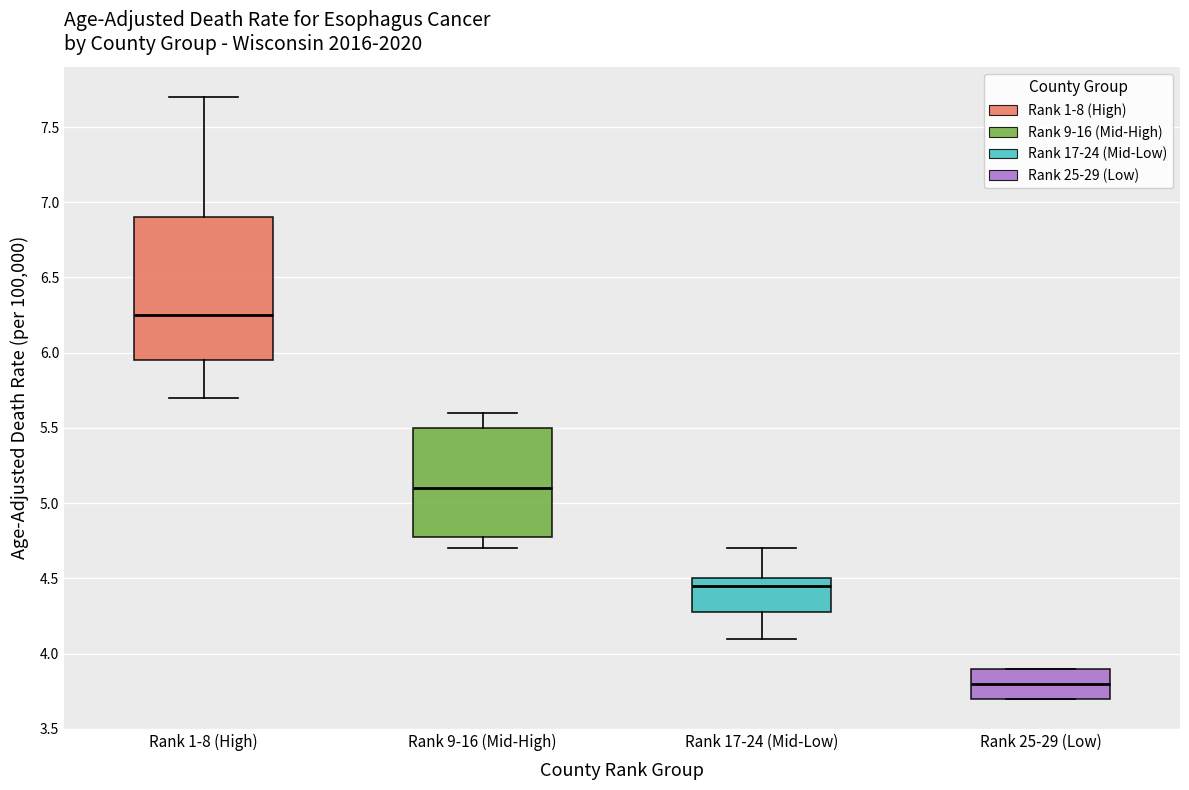

Which box's median line is the highest?

Rank 1-8 (High)